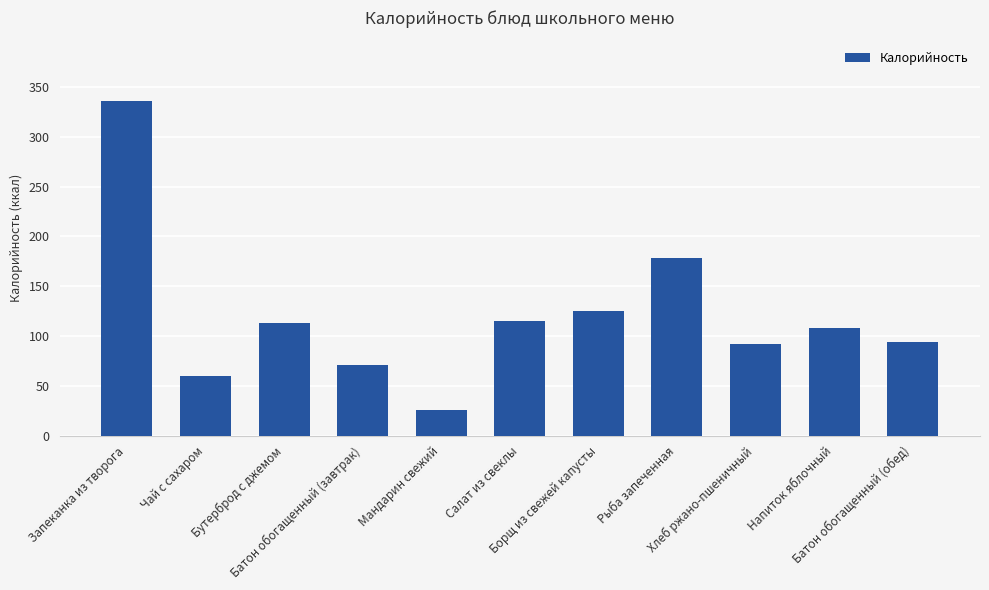

What is the value of the 2nd bar from the left?

60.0